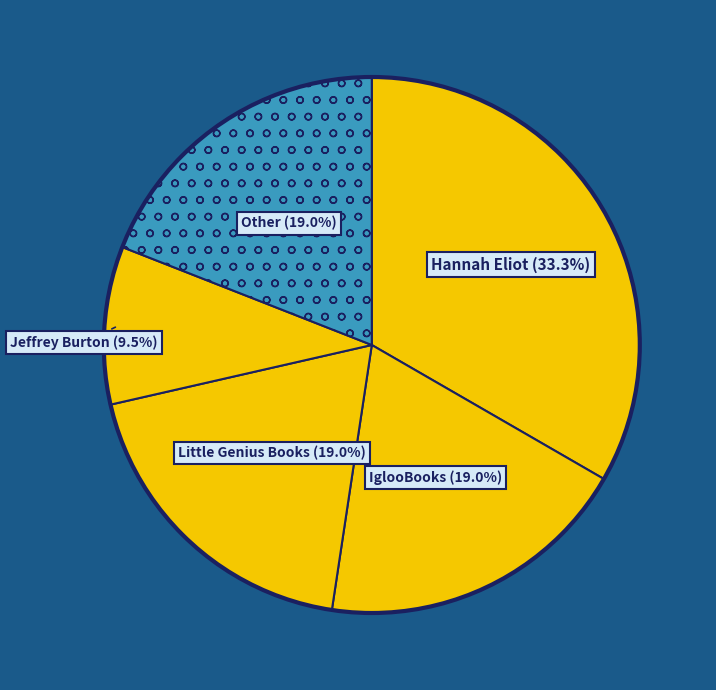

Which category has the biggest portion of the pie?

Hannah Eliot